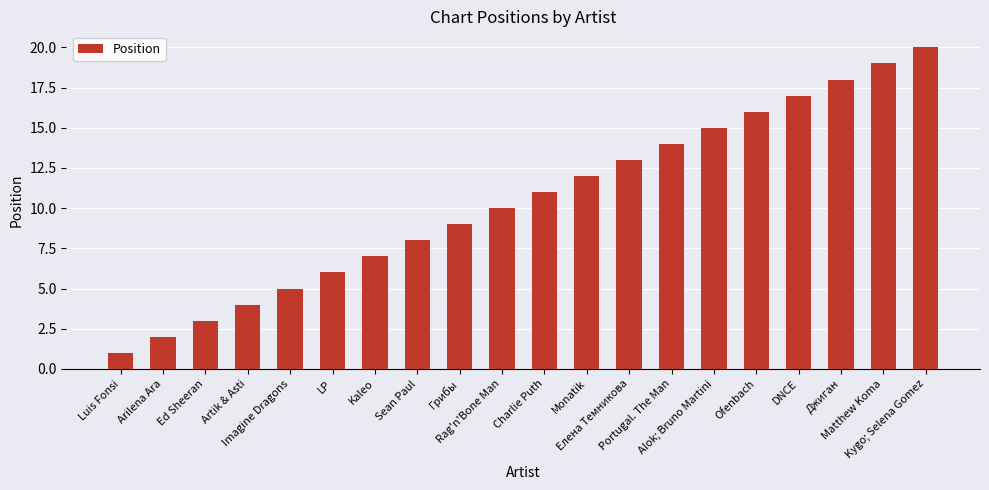

The value at Arilena Ara is 2. True or false?

True